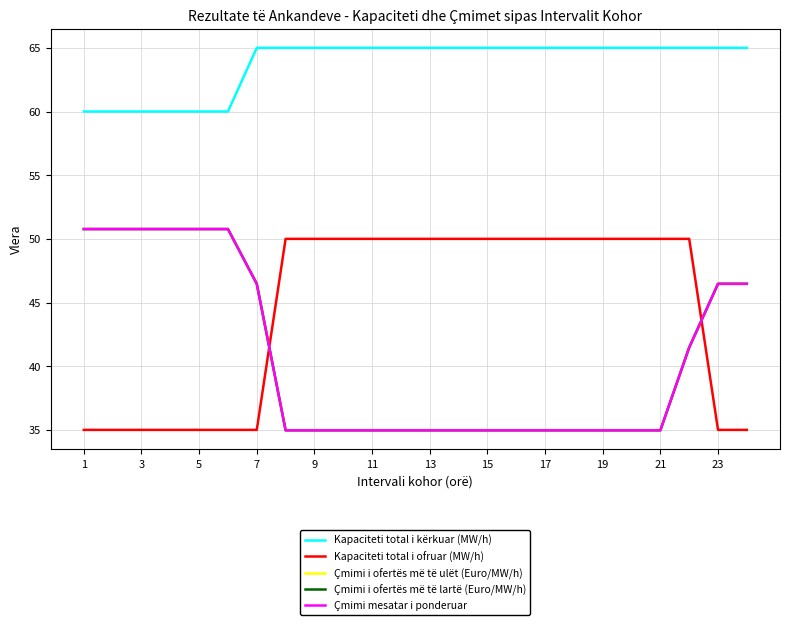

Does the chart have visible grid lines?

Yes